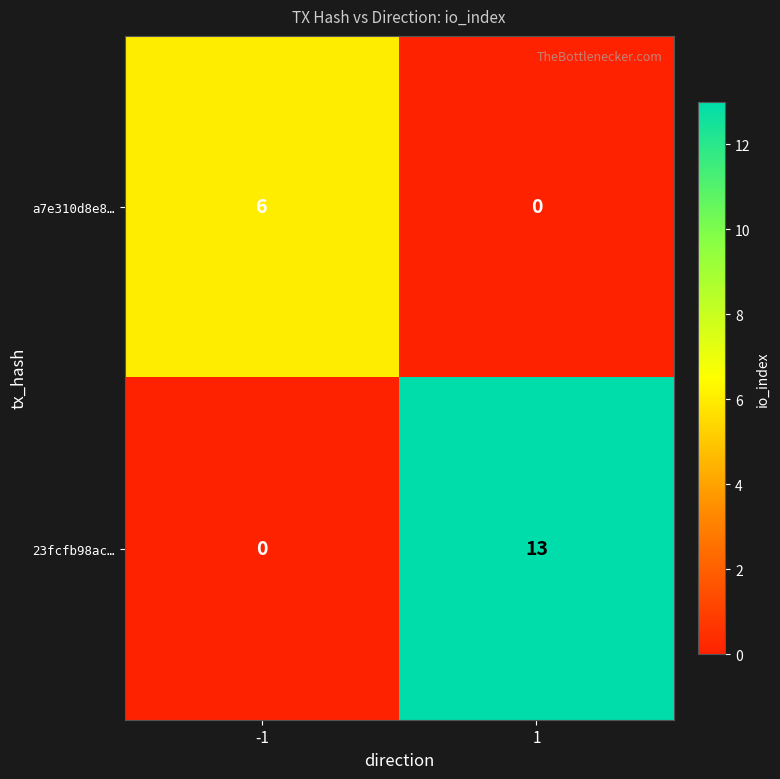

Count the number of categories in the chart.

2